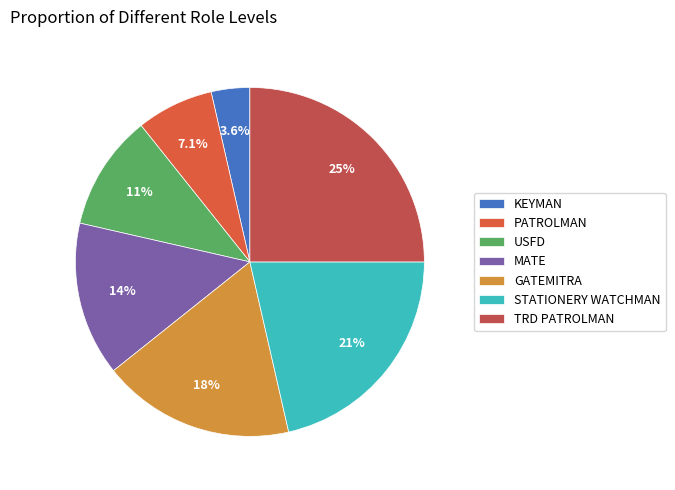

The KEYMAN slice represents 4% of the pie. True or false?

True